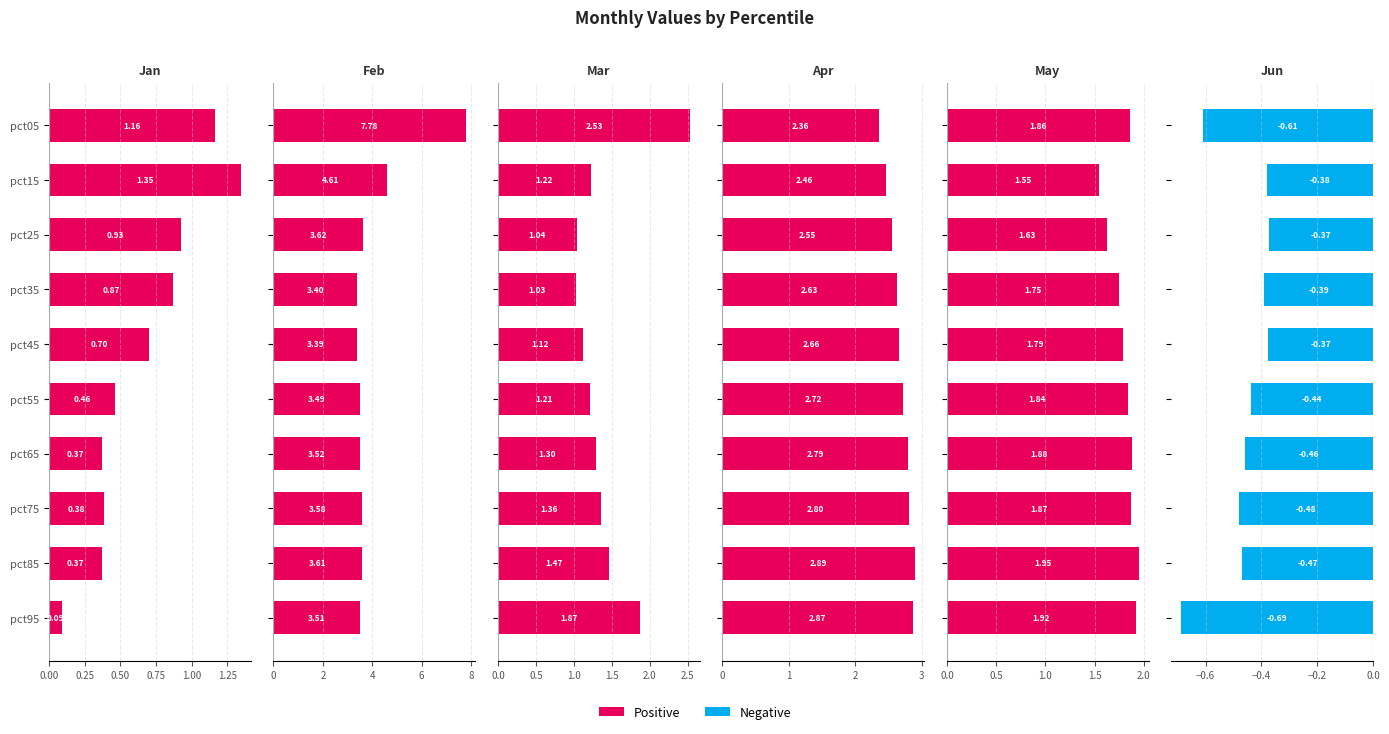

What is the sum of the Mar values at pct15 and pct25?

2.3